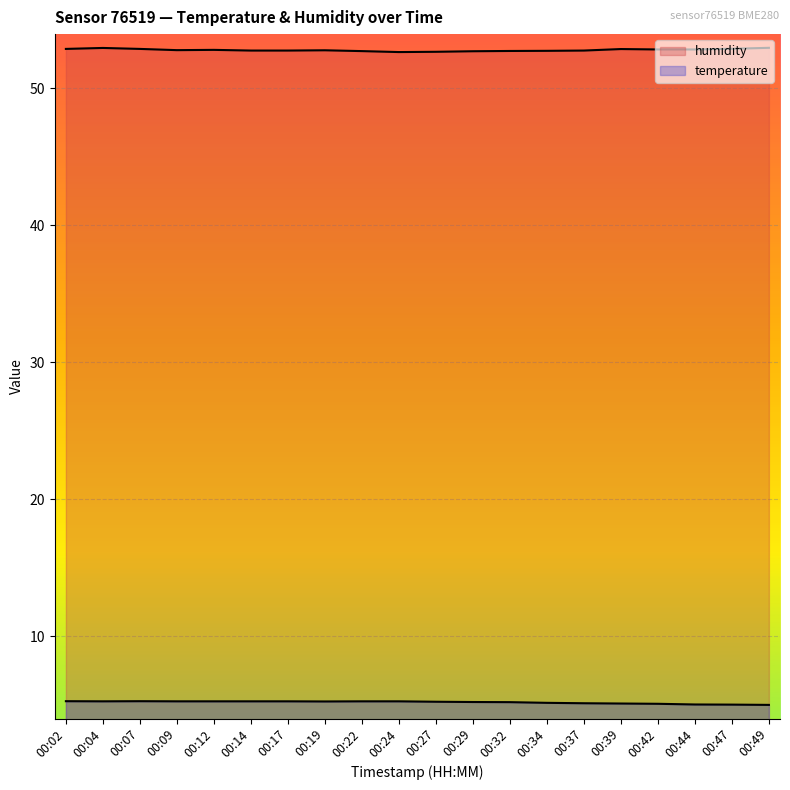

Rank the series by their maximum value, from highest to lowest.

humidity, temperature